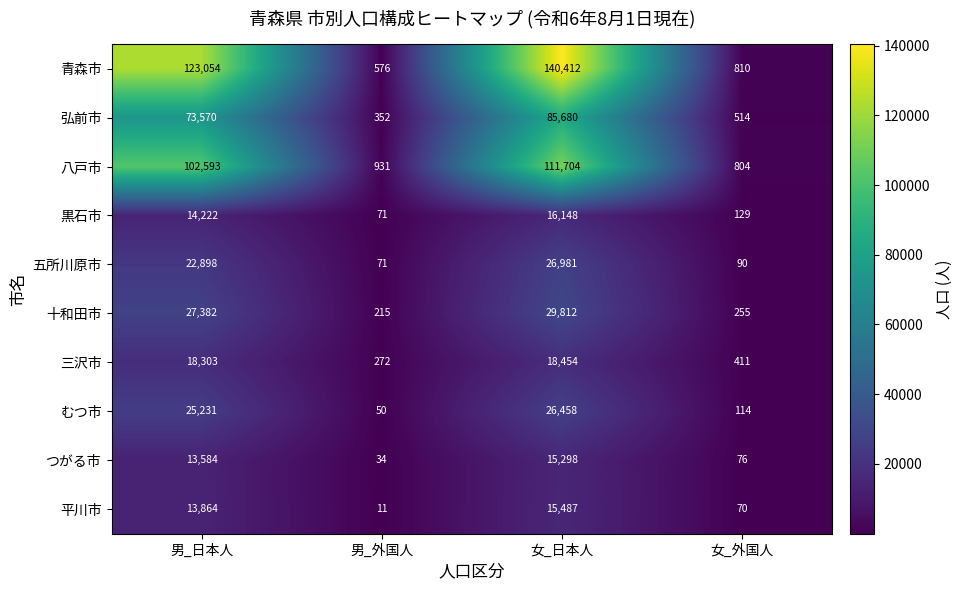

At which label does 五所川原市 reach its minimum?

男_外国人